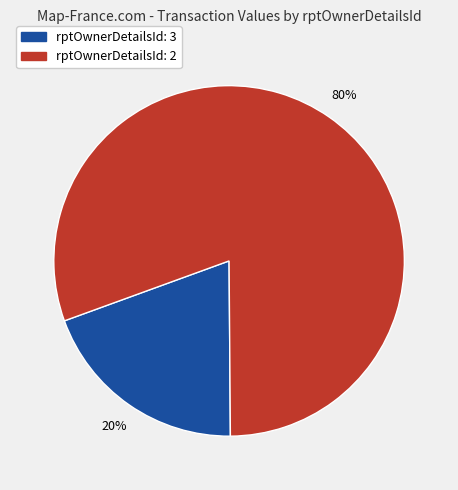

Which category accounts for the majority?

rptOwnerDetailsId: 2